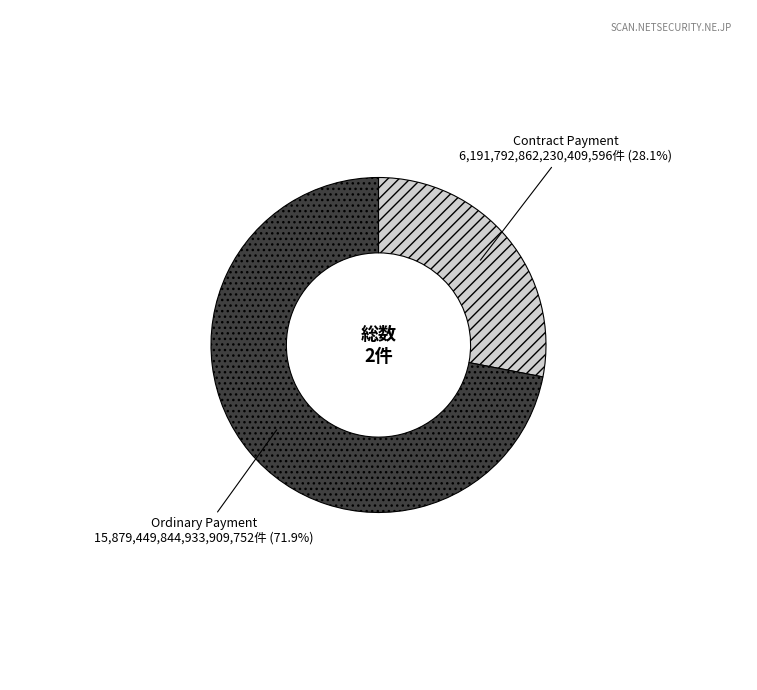

To the nearest percent, what is the combined percentage of Contract Payment and Ordinary Payment?

100%